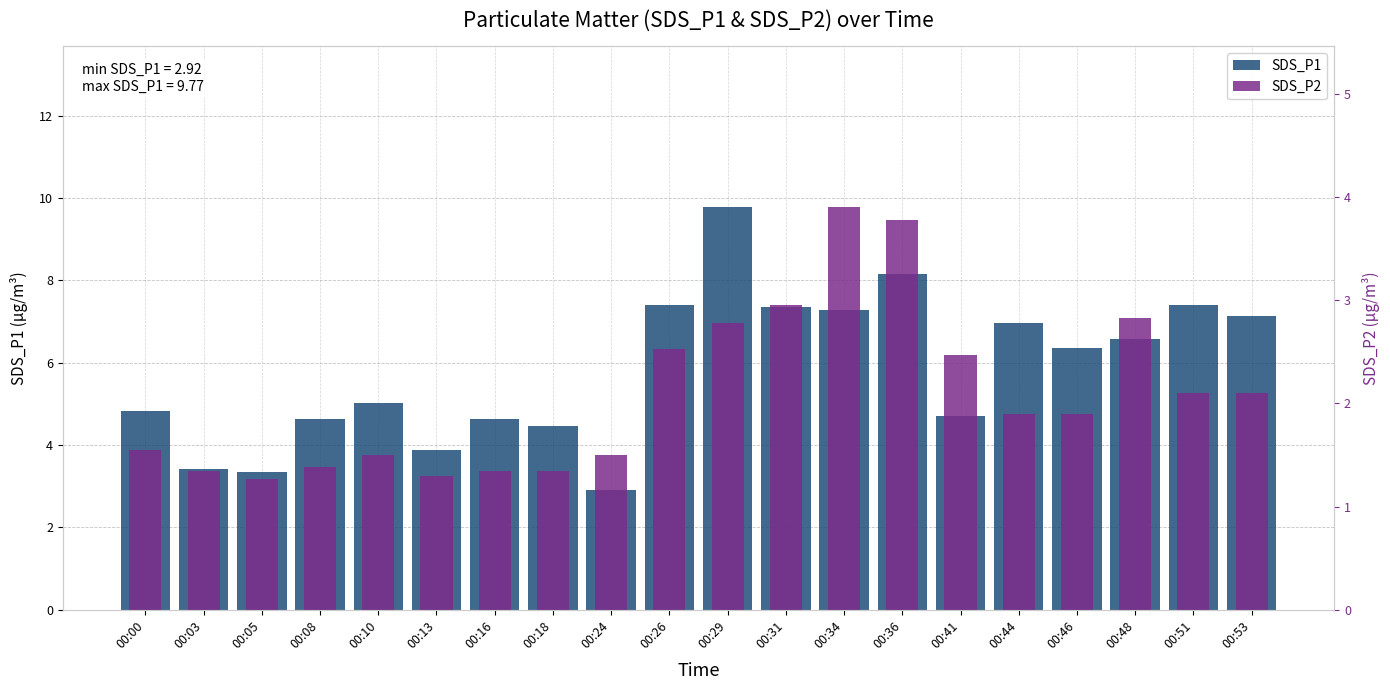

How many data points in SDS_P1 are above 6?

10